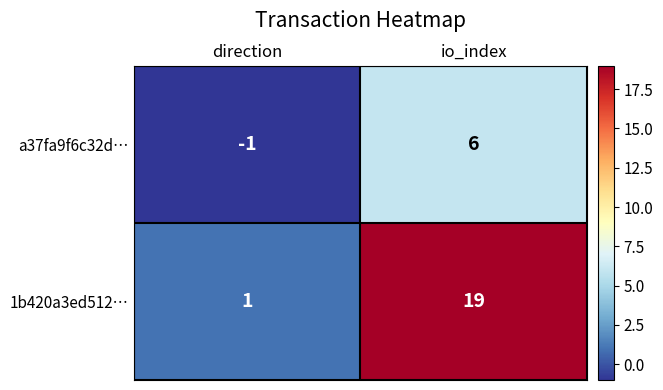

Which series has the largest range (max minus min)?

1b420a3ed512…